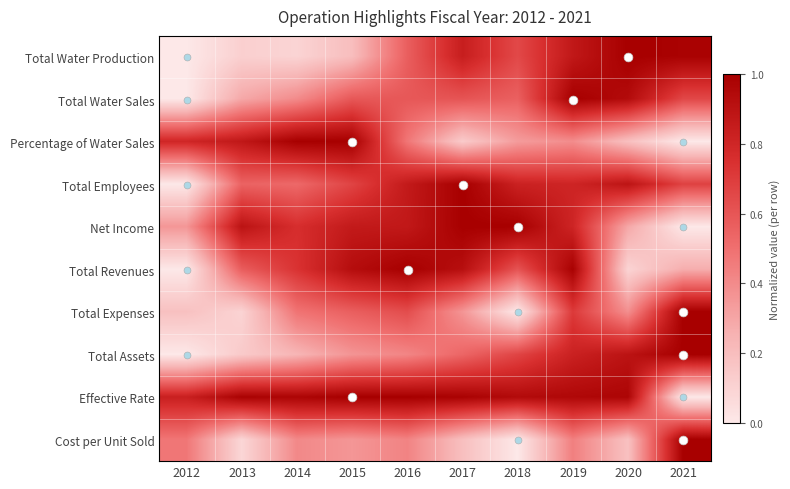

What is the spread (max minus min) of values at 2012?

0.8